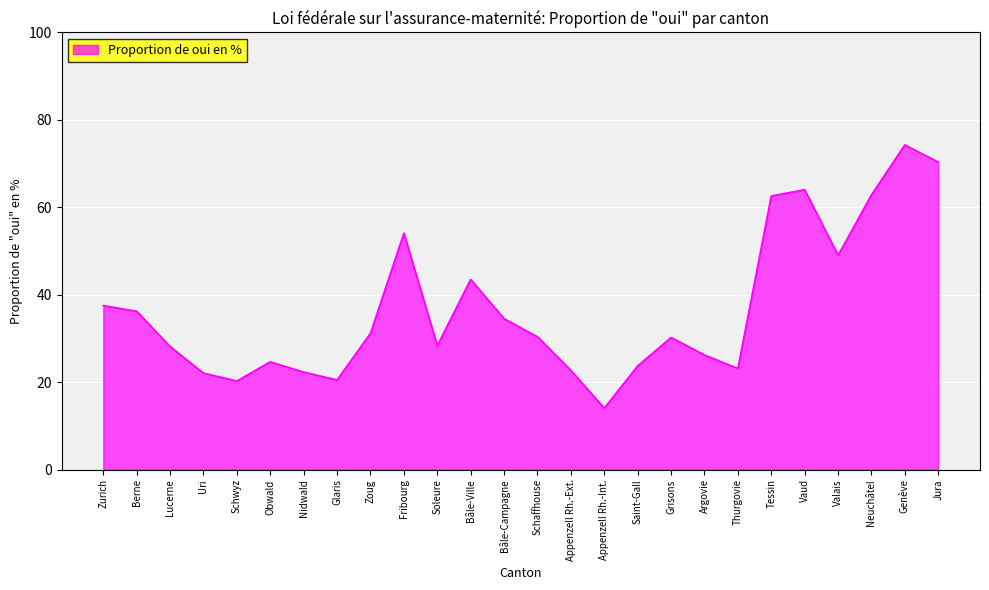

Is it true that the value at Jura is 42.9?

False